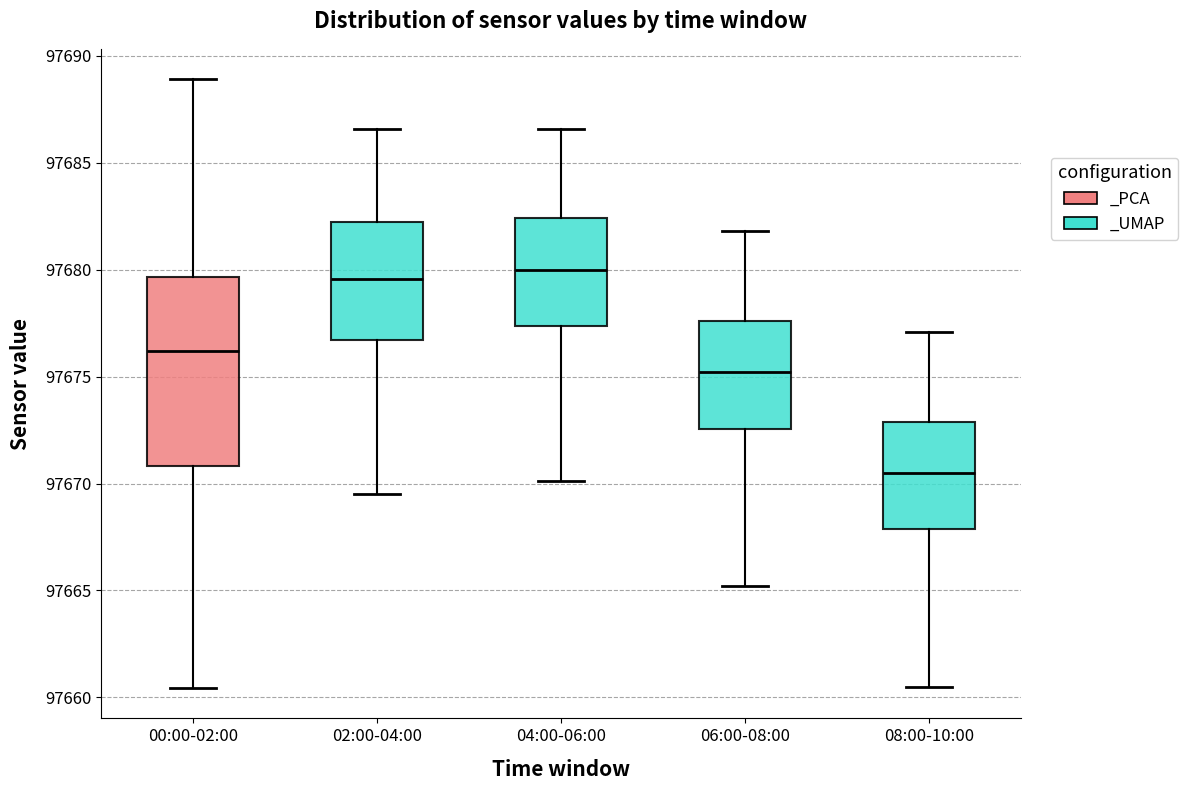

Reading left to right, transcribe this box plot: for each box, give where its median line is, the range the box spans, and where its two whiskers end, as read against the y-axis. The values are not printed on the chart, so give them approximately, as read against the axis.

00:00-02:00: median 97676.0, box 97671.0 to 97679.5, whiskers 97660.5 to 97689.0
02:00-04:00: median 97679.5, box 97676.5 to 97682.0, whiskers 97669.5 to 97686.5
04:00-06:00: median 97680.0, box 97677.5 to 97682.5, whiskers 97670.0 to 97686.5
06:00-08:00: median 97675.0, box 97672.5 to 97677.5, whiskers 97665.0 to 97682.0
08:00-10:00: median 97670.5, box 97668.0 to 97673.0, whiskers 97660.5 to 97677.0